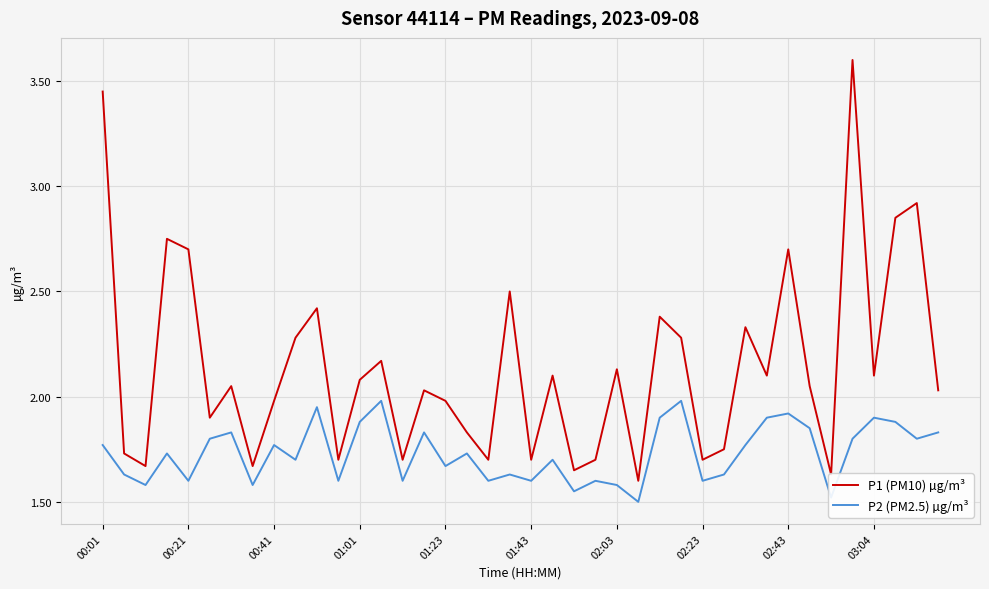

What are all the series names shown in the legend?

P1 (PM10) µg/m³, P2 (PM2.5) µg/m³